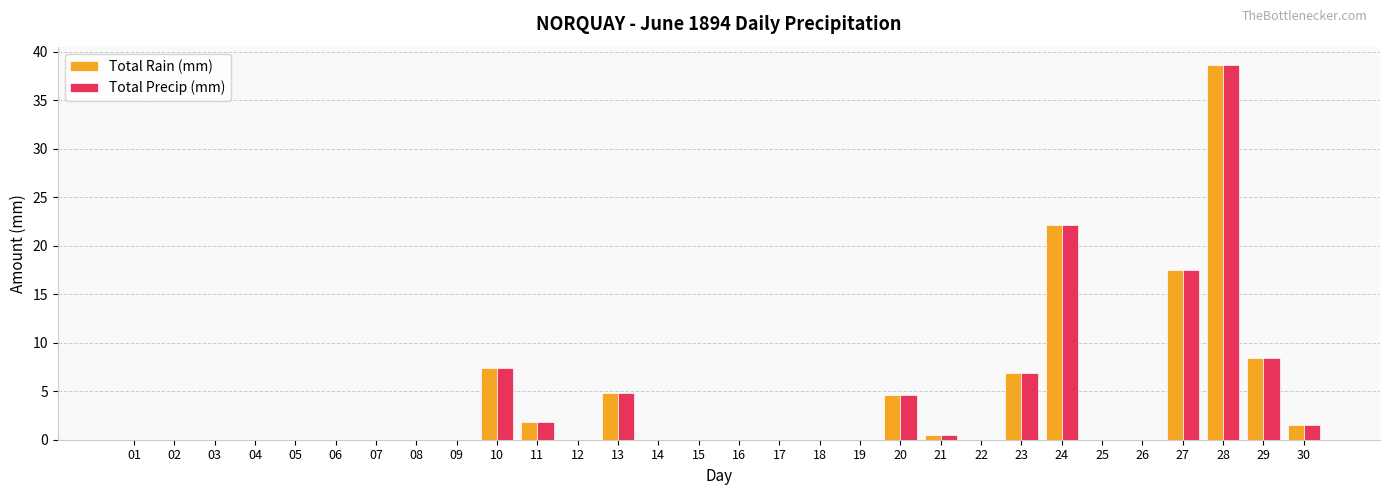

What is the sum of all Total Rain (mm) values?

114.1